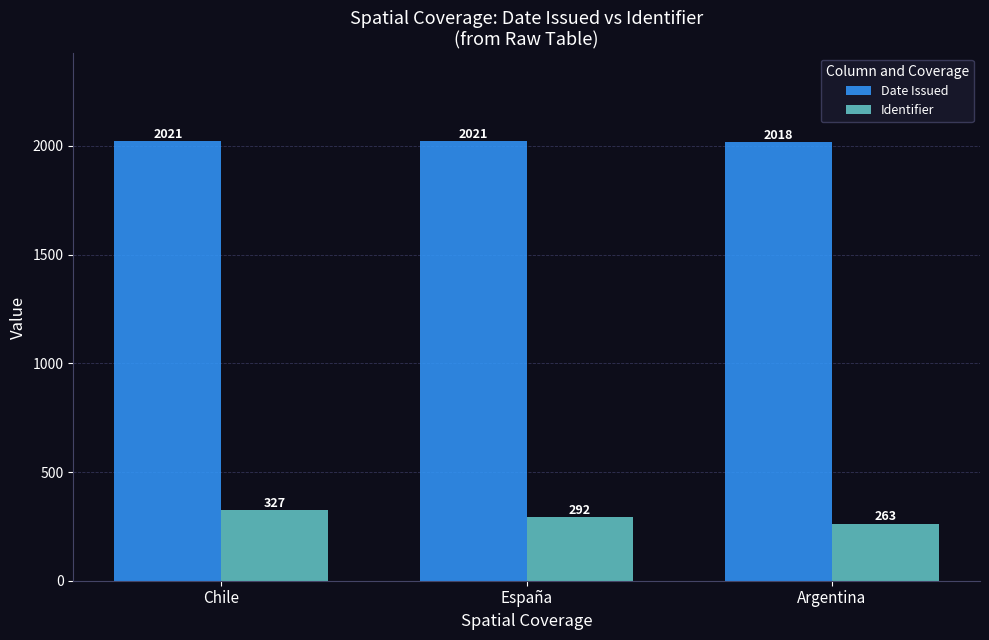

Where is Date Issued nearest to the value 2019?

Argentina